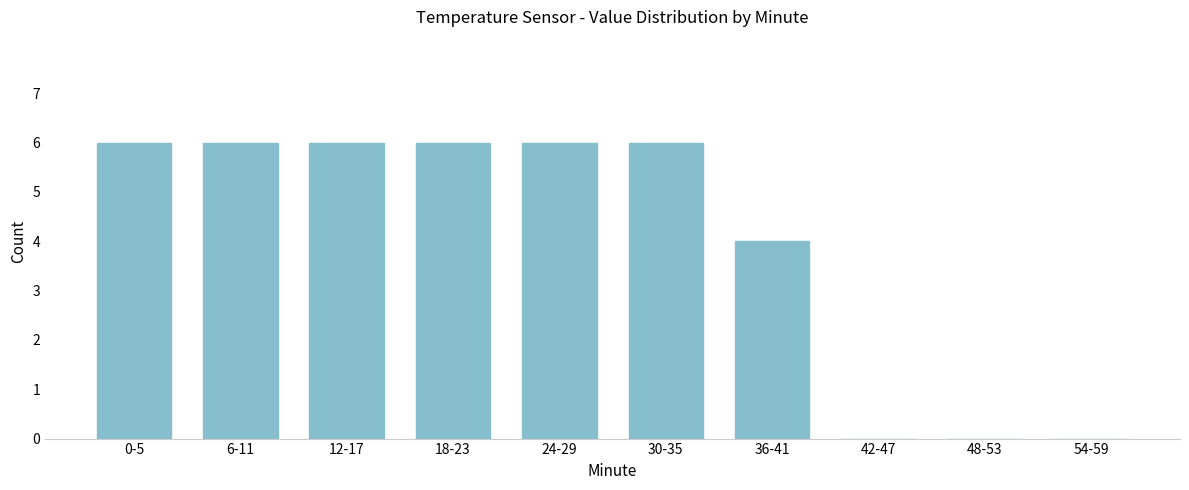

Reading left to right, transcribe all the data shown in this chart.

0-5=6	6-11=6	12-17=6	18-23=6	24-29=6	30-35=6	36-41=4	42-47=0	48-53=0	54-59=0